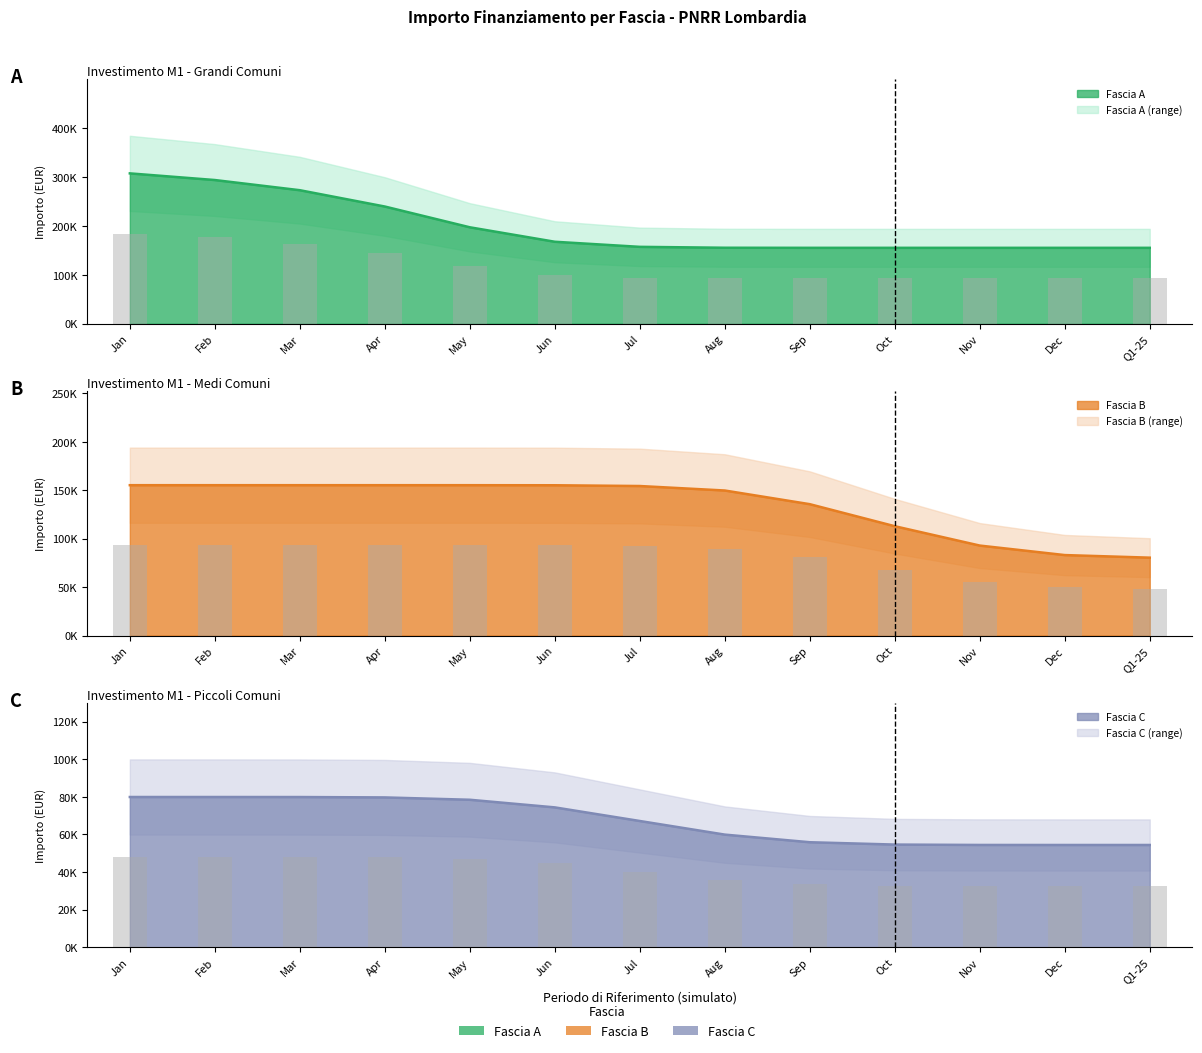

At how many categories does at least one series exceed 235325?

4